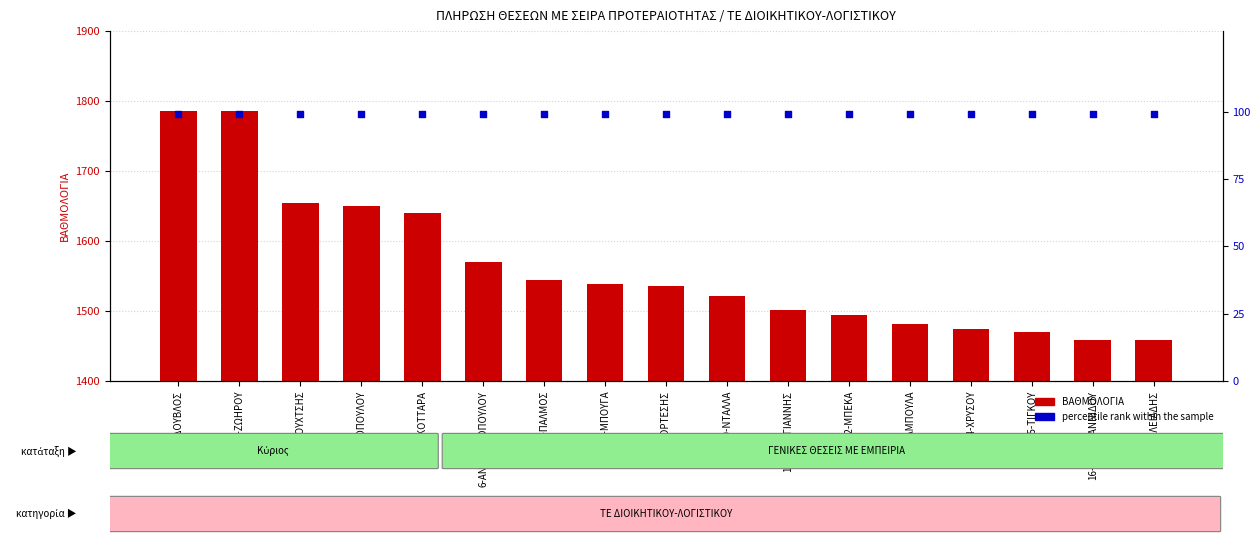

What is the total value across all series at 15-ΤΙΓΚΟΥ?

1569